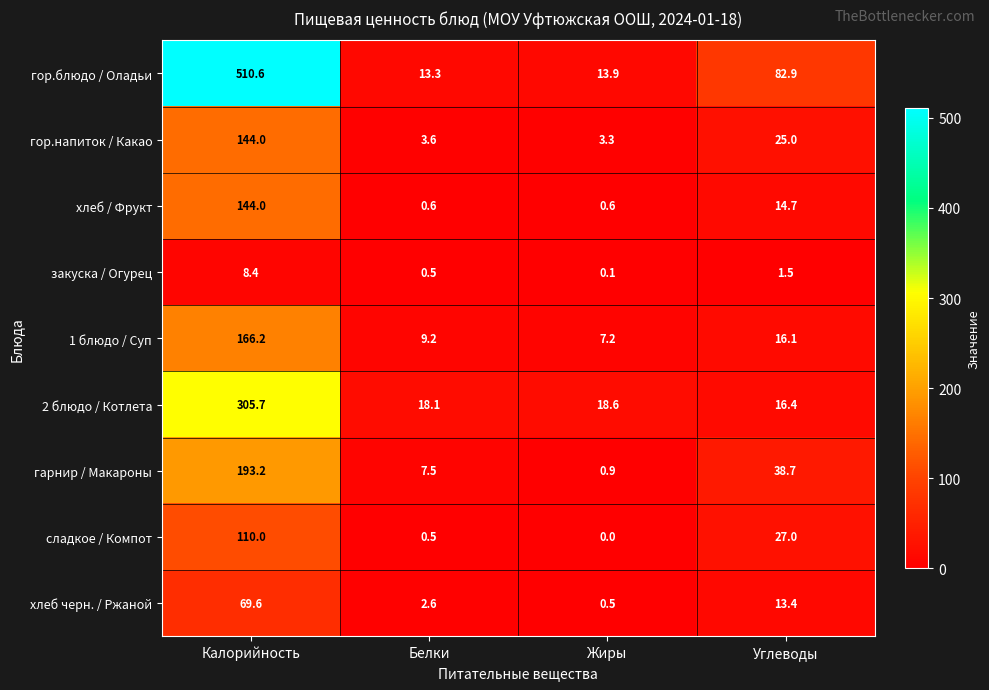

Which series has the widest spread of values?

гор.блюдо / Оладьи